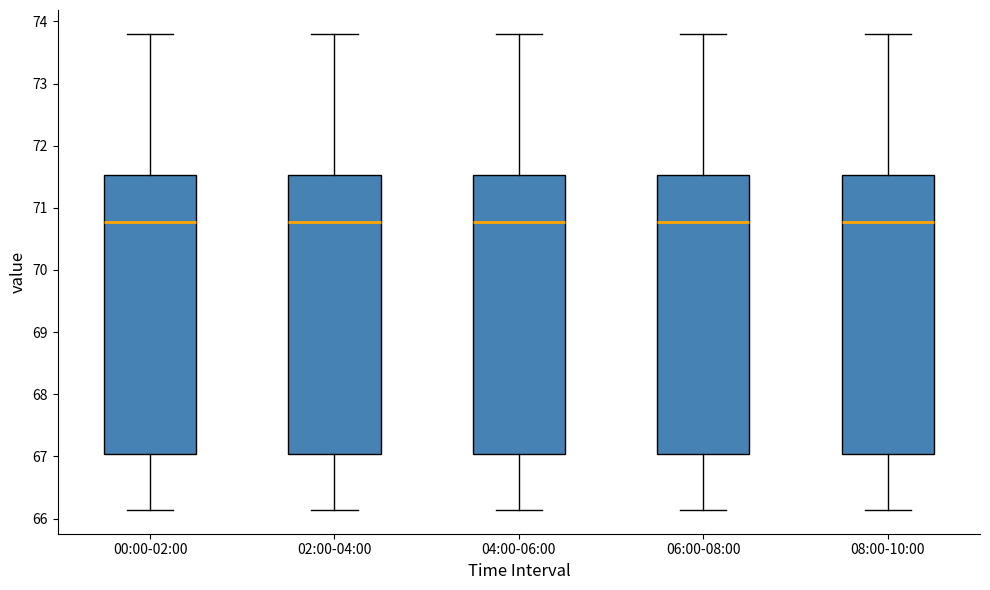

Where is the lower edge of the box for 08:00-10:00 on the y-axis? The values are not printed on the chart, so give them approximately, as read against the axis.

67.0